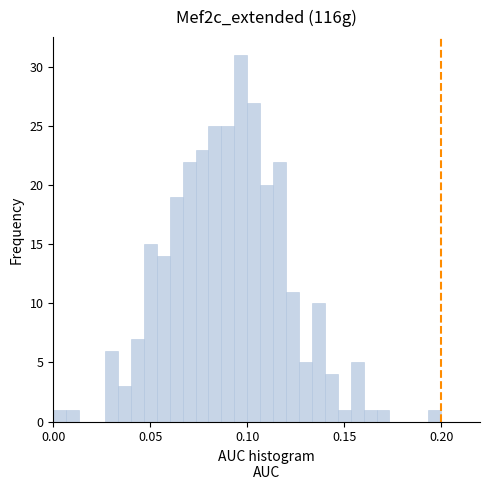

Around what value on the x-axis is the tallest bar? Give the approximate position of its centre, as read against the axis.

0.095